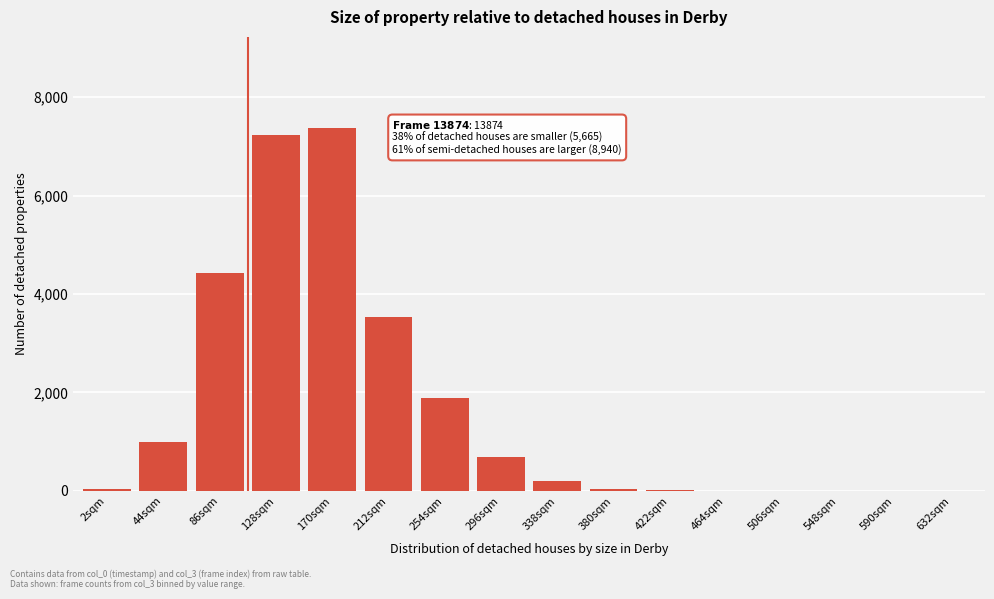

The chart shows a value of 12 at 422sqm. True or false?

True